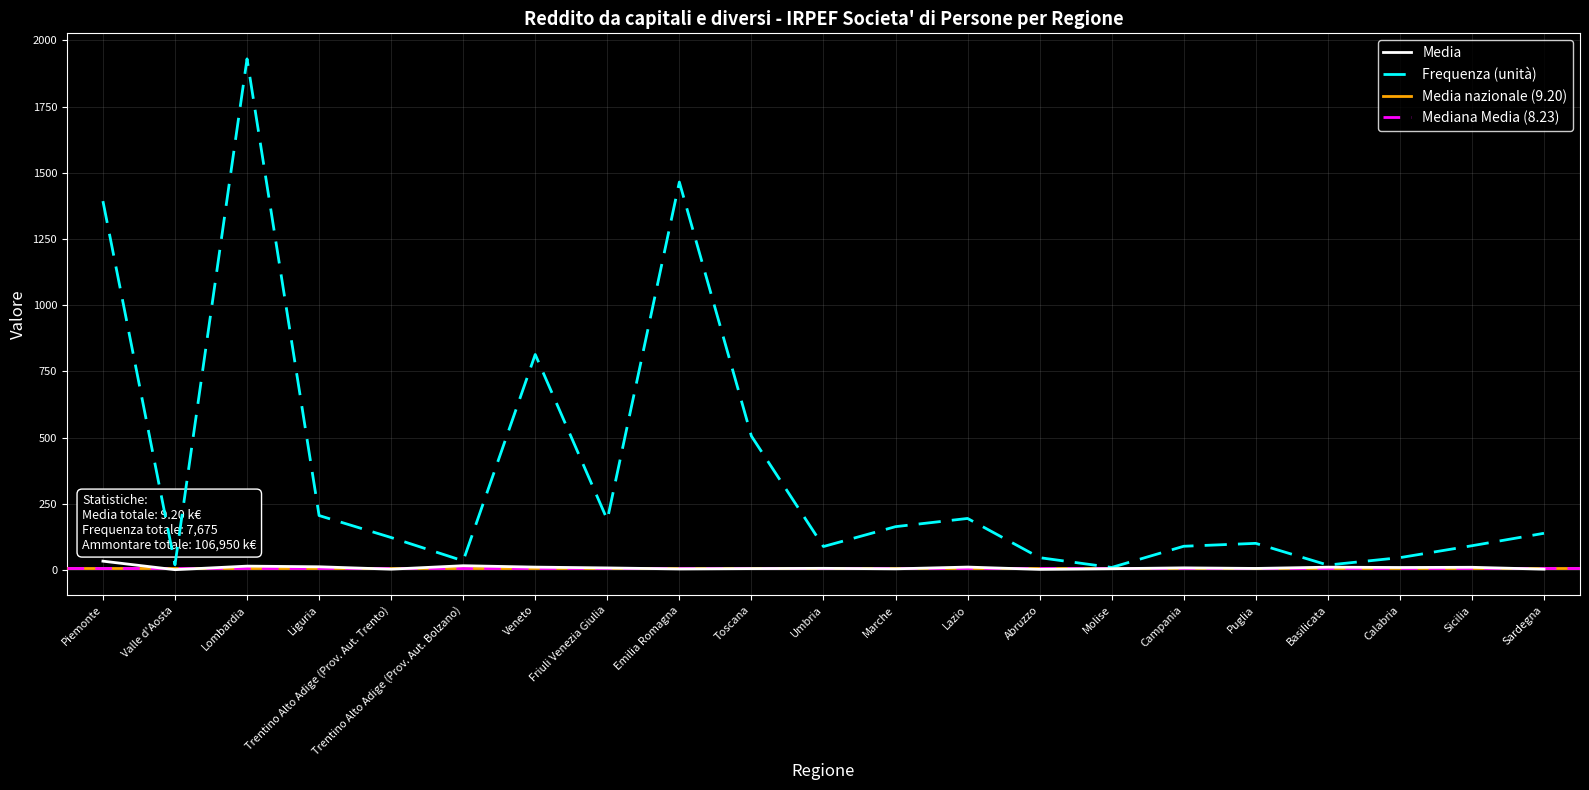

How many categories are shown in the chart?

21